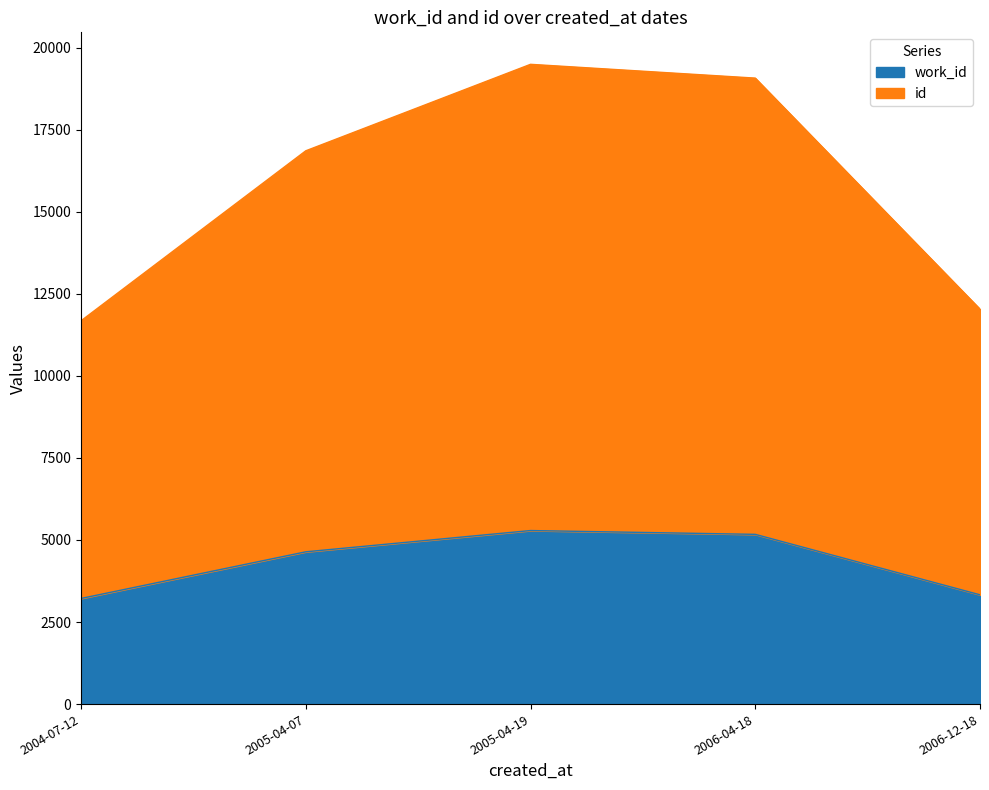

True or false: work_id and id intersect in this chart.

False